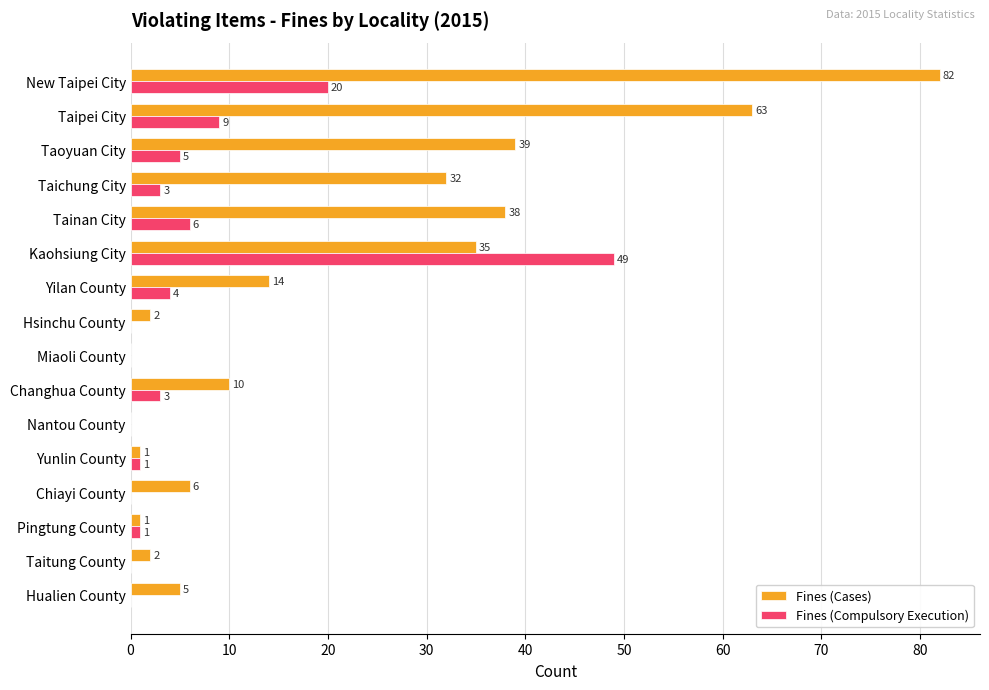

True or false: Fines (Compulsory Execution) has a value of 6 at Tainan City.

True